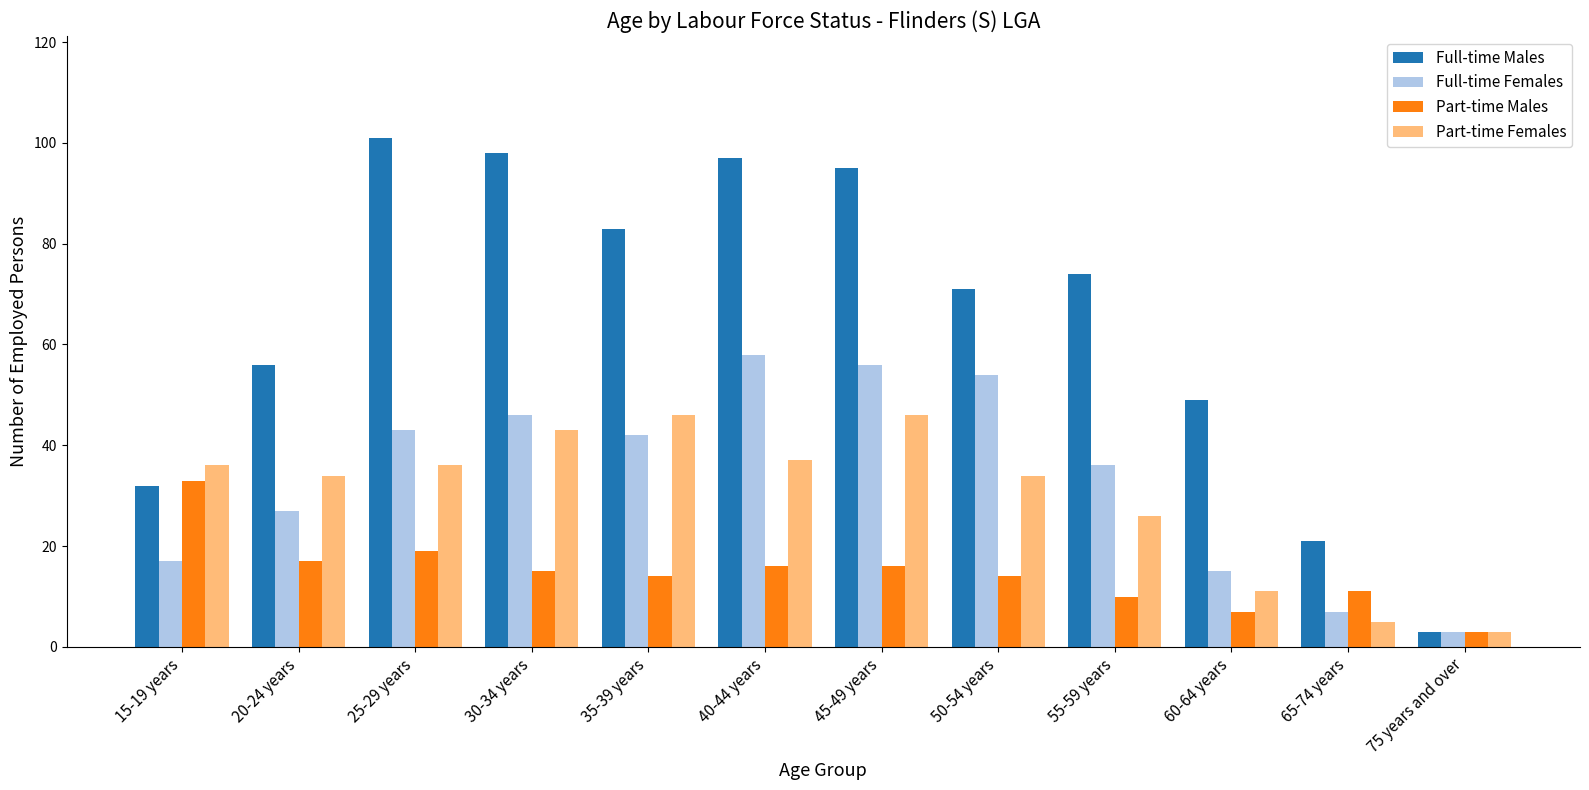

What is the minimum value for Full-time Females?

3